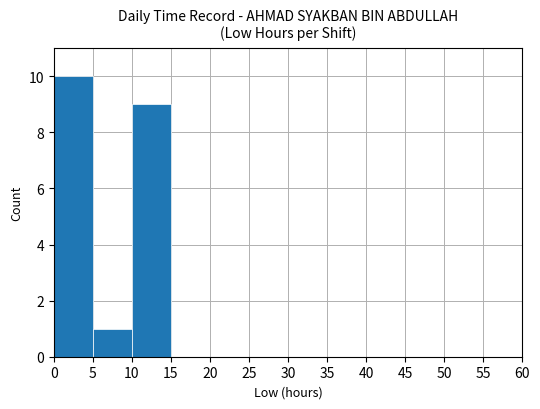

What is the change in value from 0 to 5?

-9